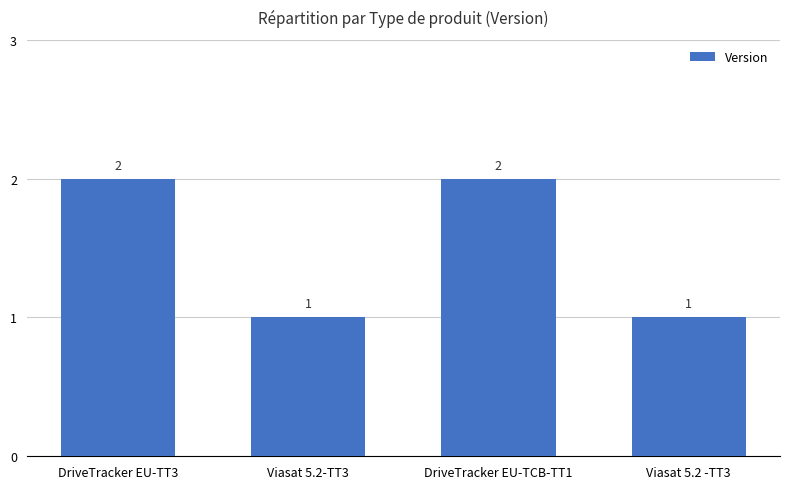

How many values are between 1 and 2?

4